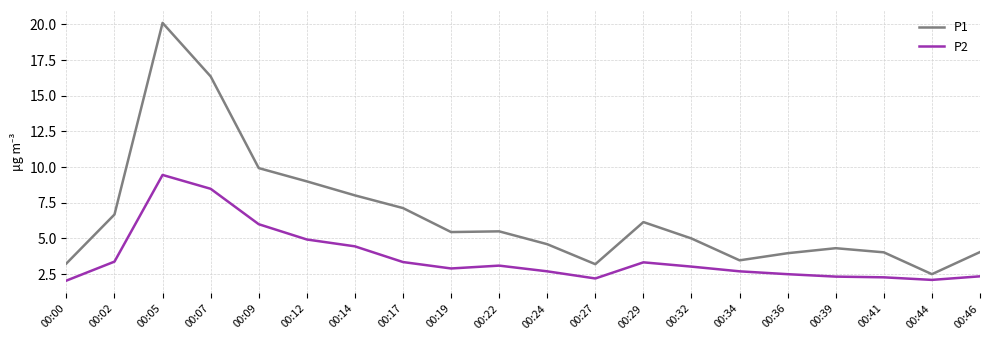

Which series has the largest total across all categories?

P1